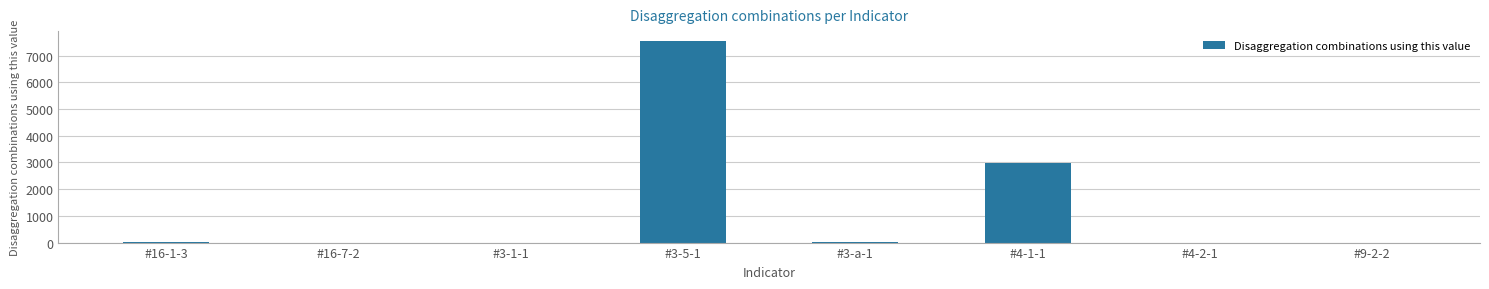

Count the number of categories in the chart.

8